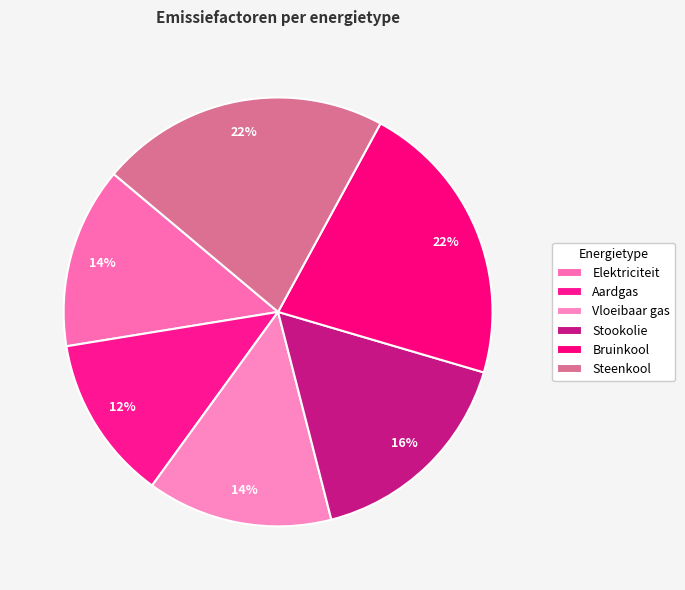

True or false: Aardgas accounts for 24% of the total.

False